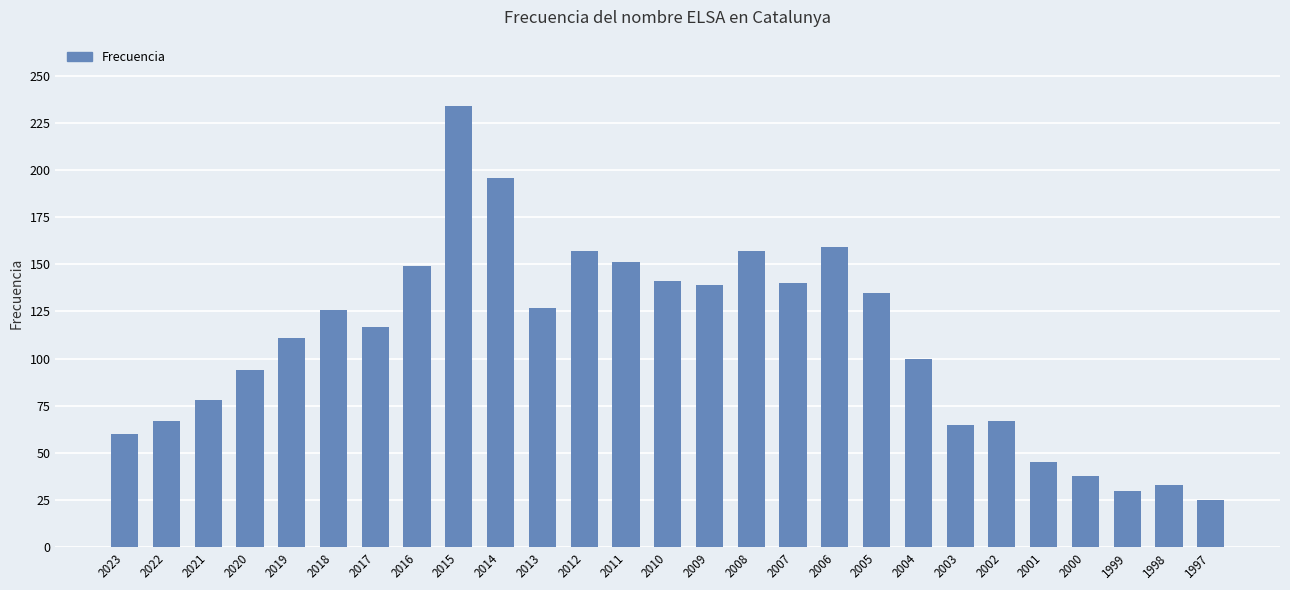

What is the difference between the maximum and minimum values?

209